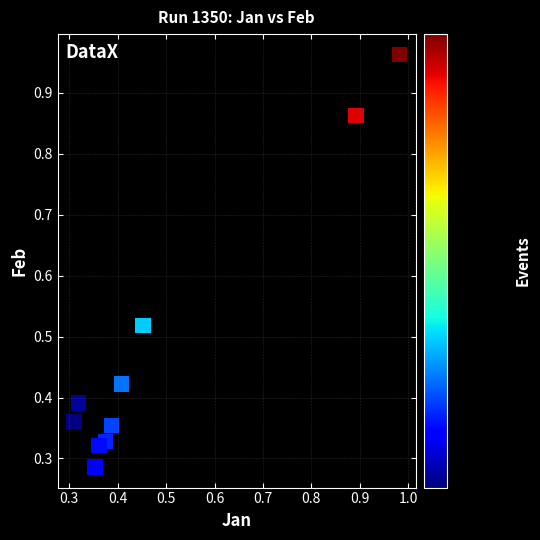

What is the range of Y values (max minus min)?

0.7